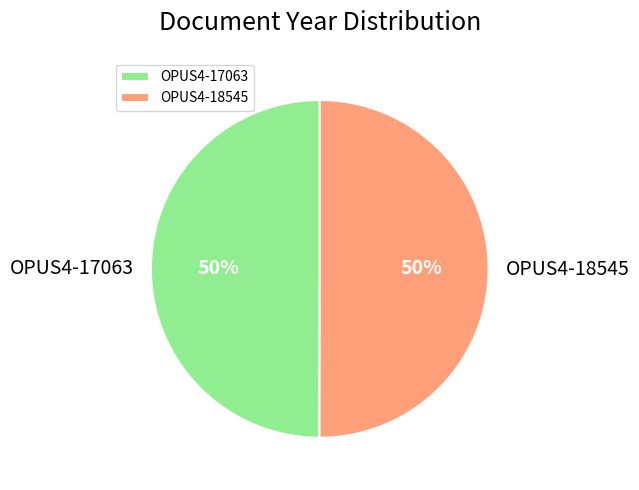

To the nearest percent, what percentage of the pie is OPUS4-18545?

50%